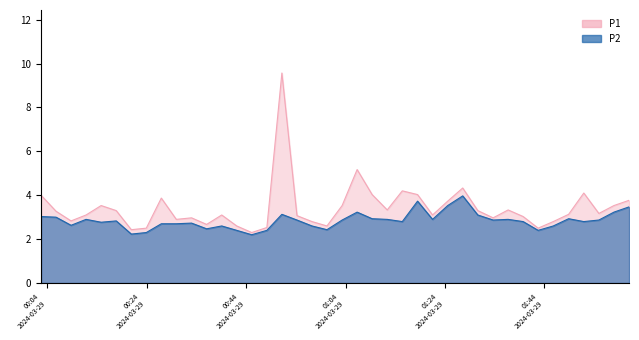

True or false: P1 and P2 cross at least once.

False